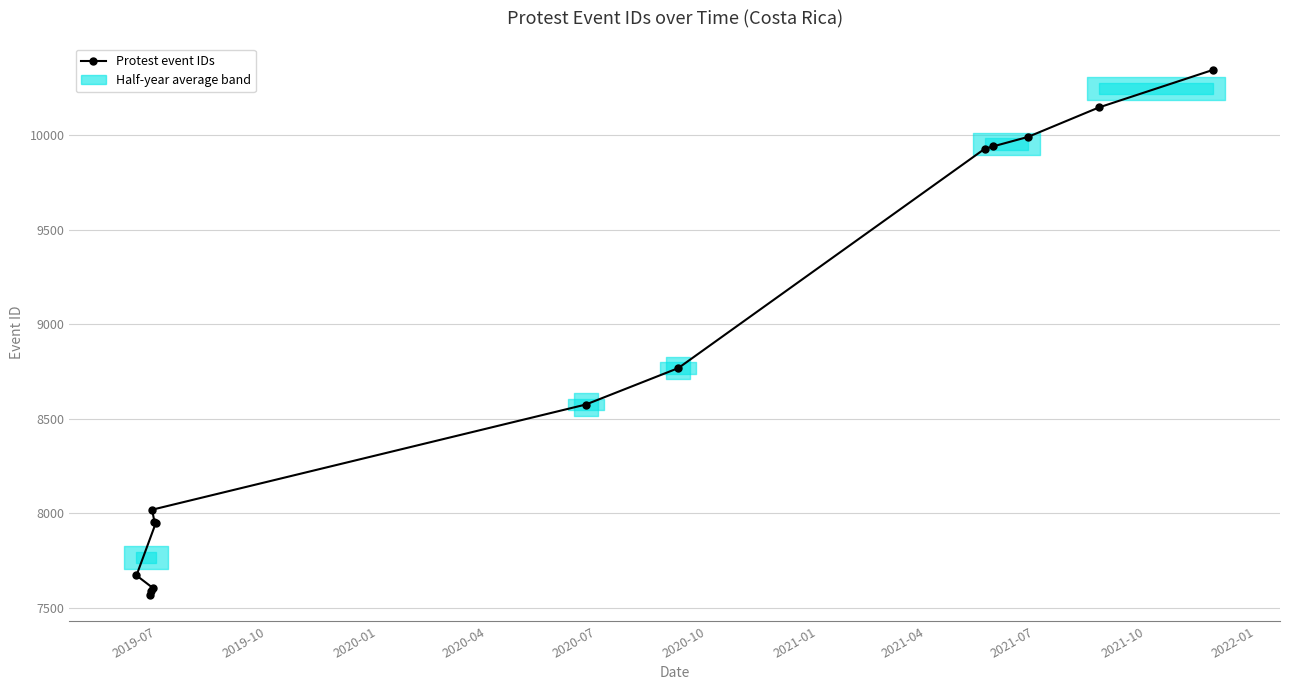

What is the smallest value displayed?

7567